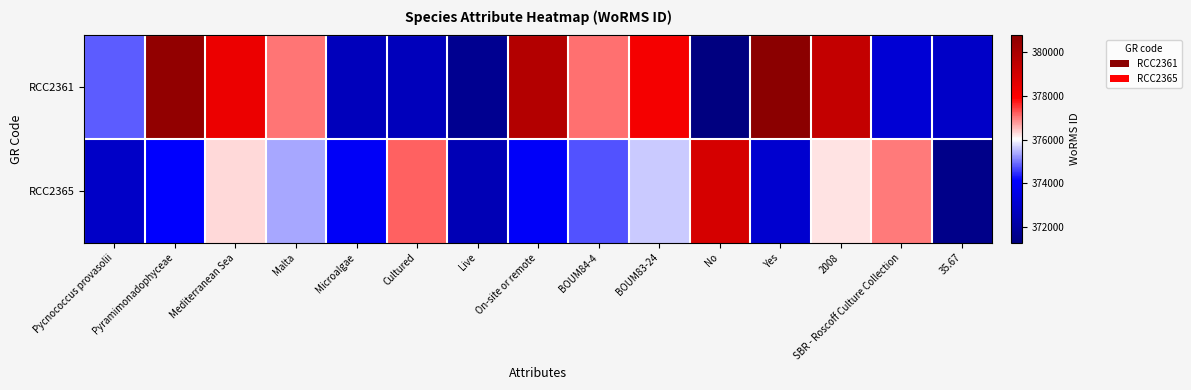

What is the total value across all series at Yes?

753841.8